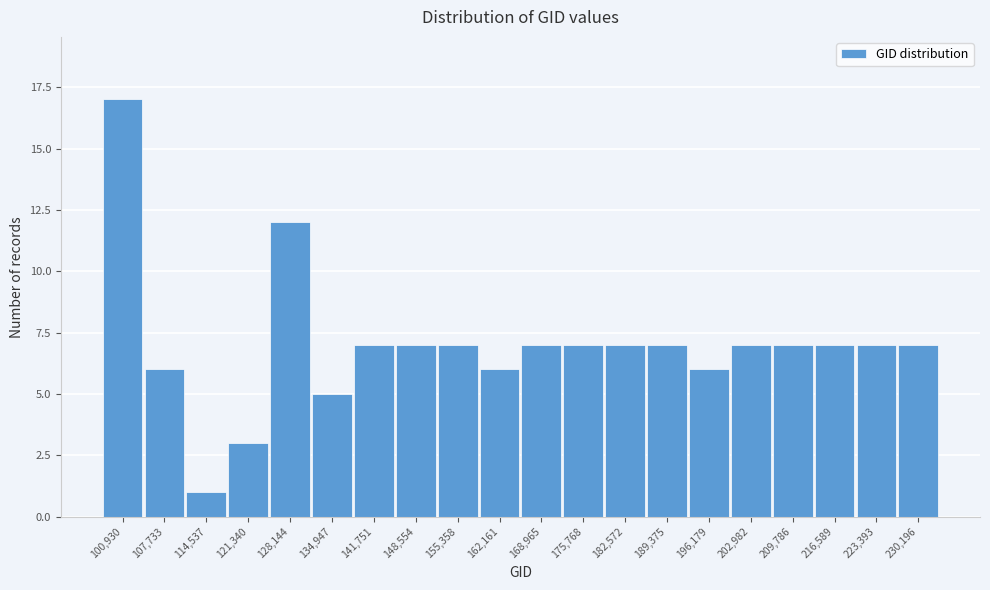

Reading left to right, extract all data points from this chart.

17	6	1	3	12	5	7	7	7	6	7	7	7	7	6	7	7	7	7	7